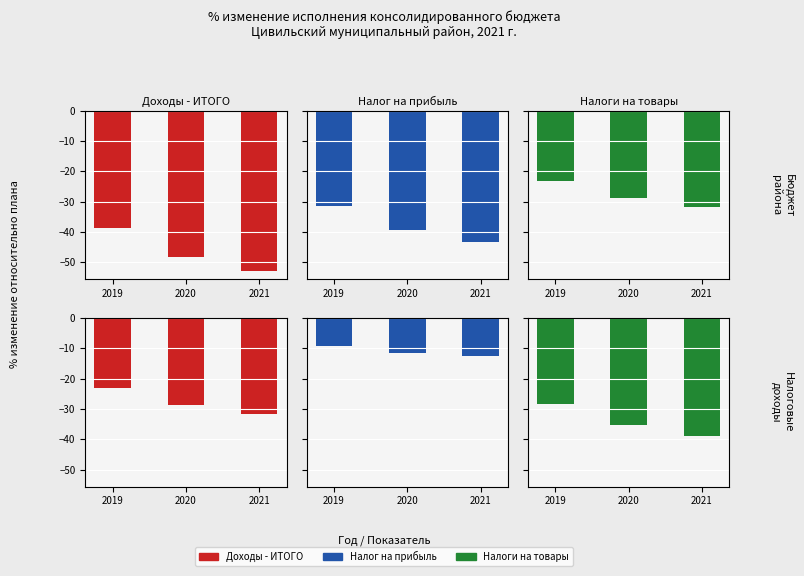

The Налоги на товары series shows -35.3 at 2020. True or false?

True